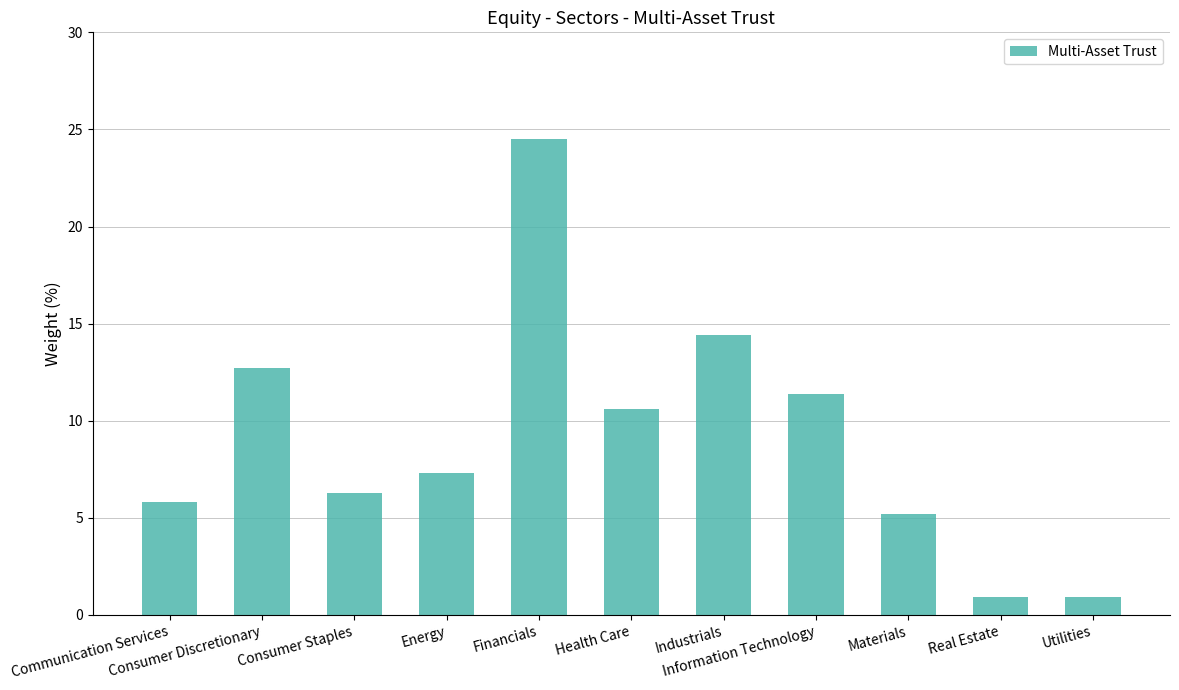

What is the difference between the maximum and second lowest values?

23.6